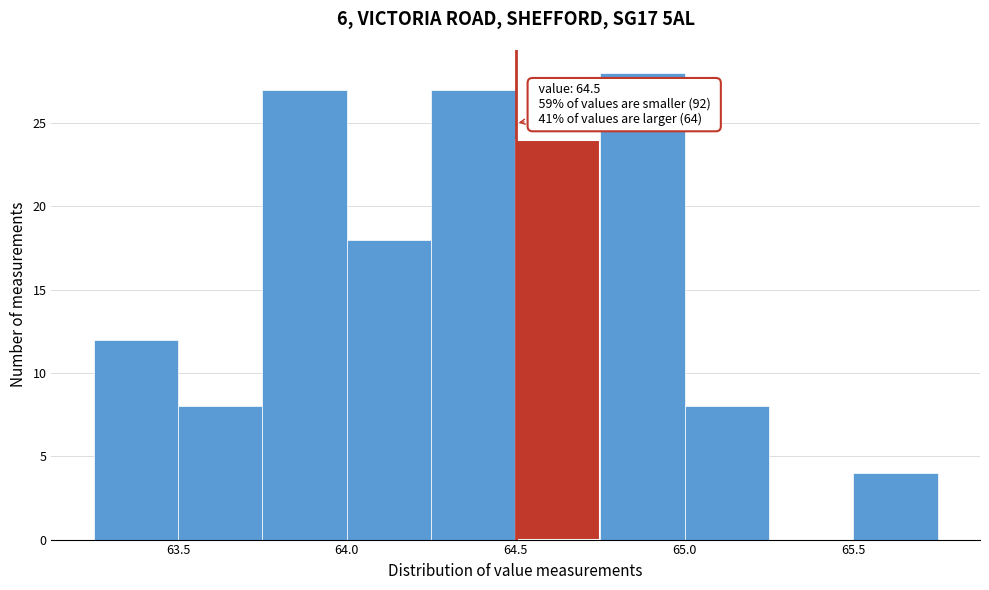

Which range on the x-axis has the tallest bar?

64.75 to 65.00